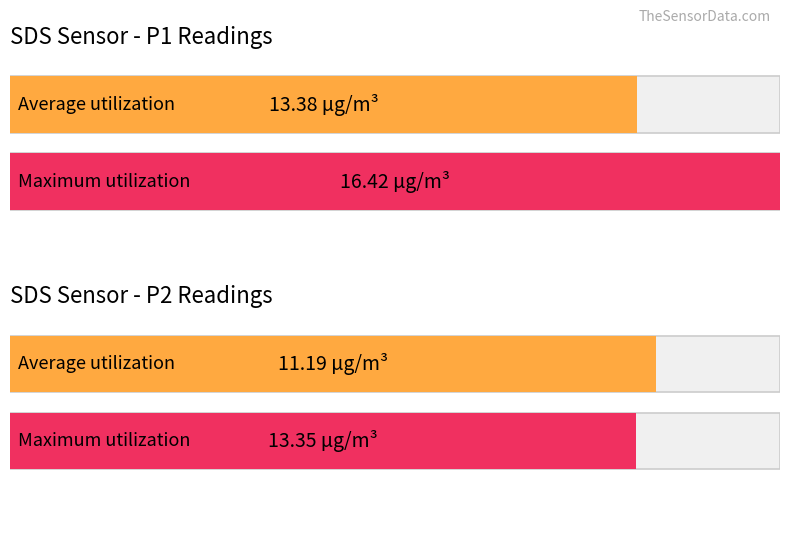

Which series has the largest total across all categories?

Maximum utilization